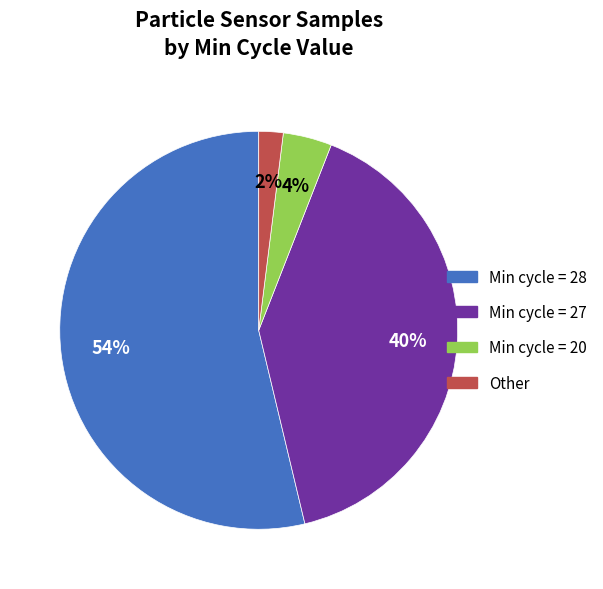

To the nearest percent, what is the average slice percentage?

25%